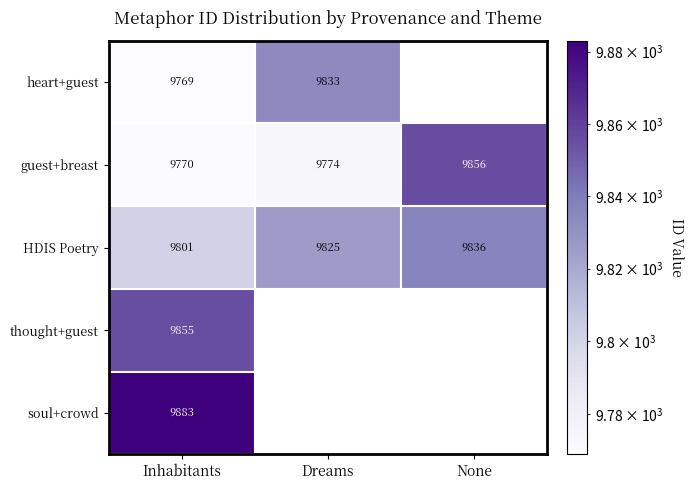

True or false: guest+breast has a value of 6480 at None.

False